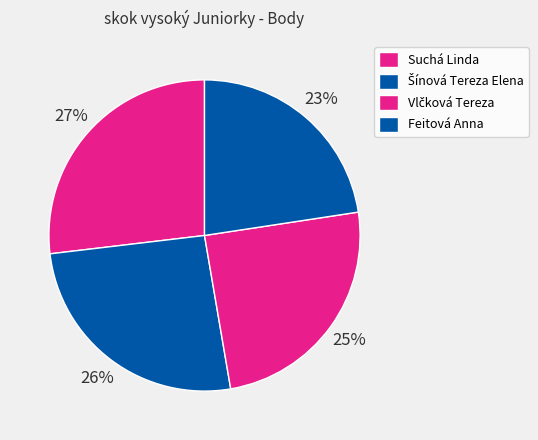

What is the total percentage of Feitová Anna and Vlčková Tereza?

47.3%